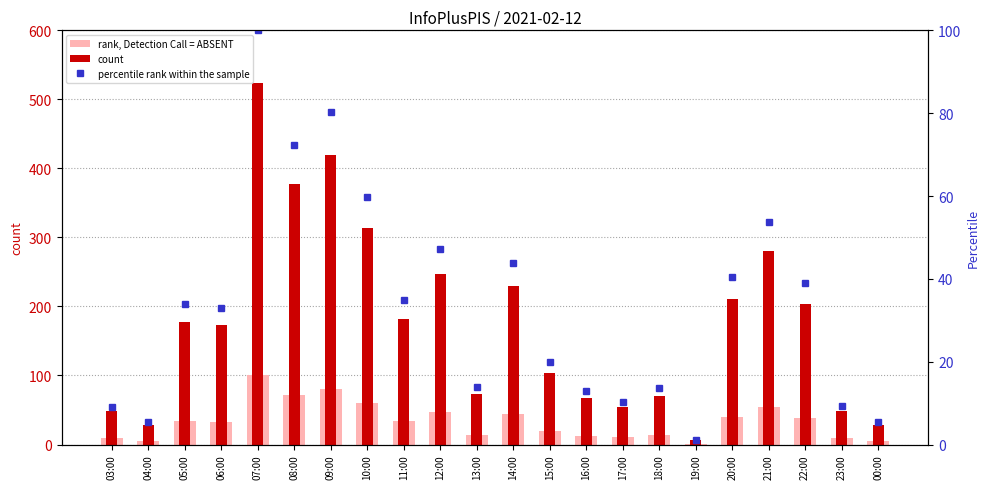

List the labels in order of rank, Detection Call = ABSENT value, largest first.

07:00, 09:00, 08:00, 10:00, 21:00, 12:00, 14:00, 20:00, 22:00, 11:00, 05:00, 06:00, 15:00, 13:00, 18:00, 16:00, 17:00, 23:00, 03:00, 04:00, 00:00, 19:00